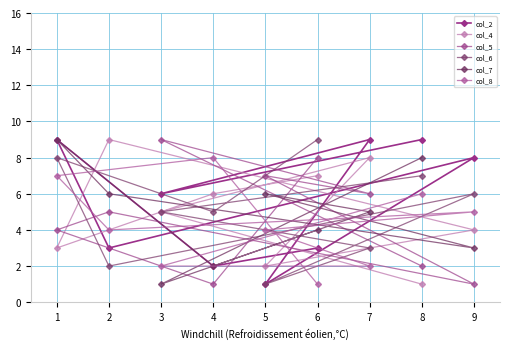

What is the value of the col_4 point at the 4th from the left?

6